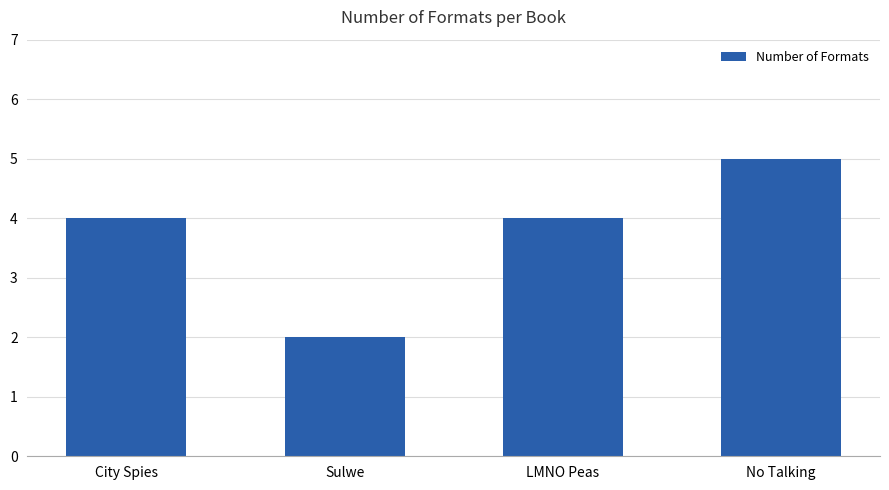

Reading left to right, transcribe all the data shown in this chart.

City Spies=4	Sulwe=2	LMNO Peas=4	No Talking=5